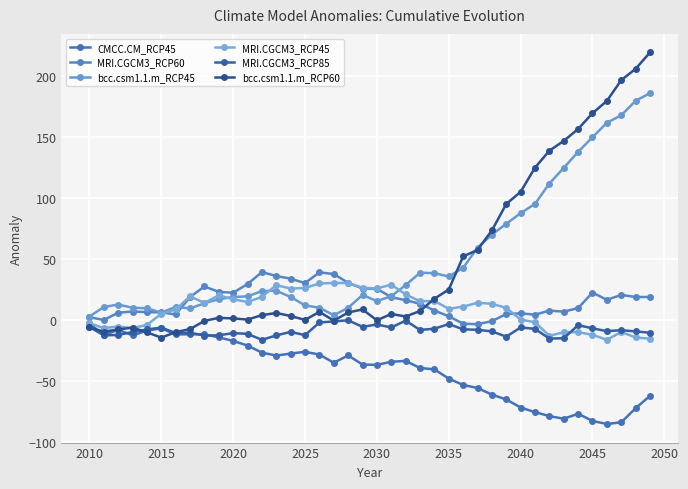

Which series has the largest range (max minus min)?

bcc.csm1.1.m_RCP60